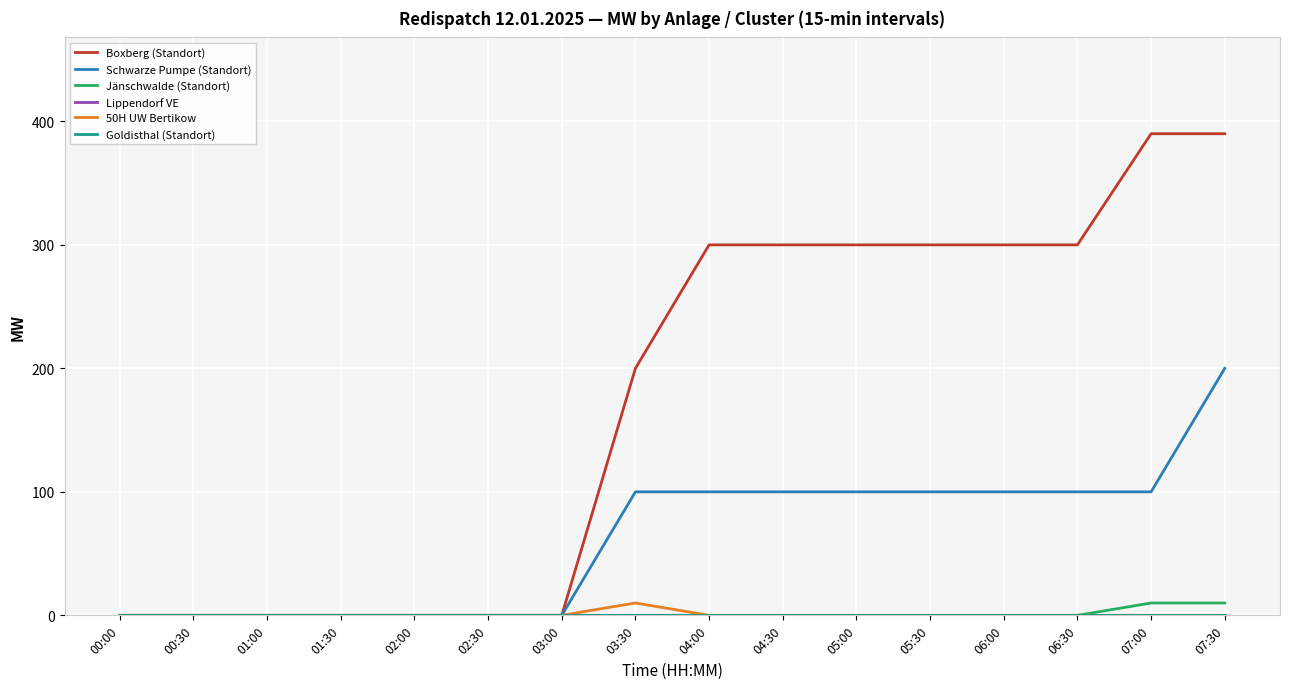

At which category is the sum across all series the highest?

07:30